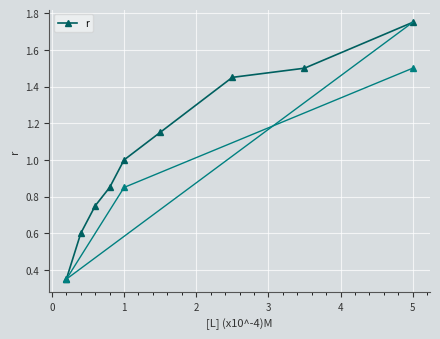

How many categories are shown in the chart?

9